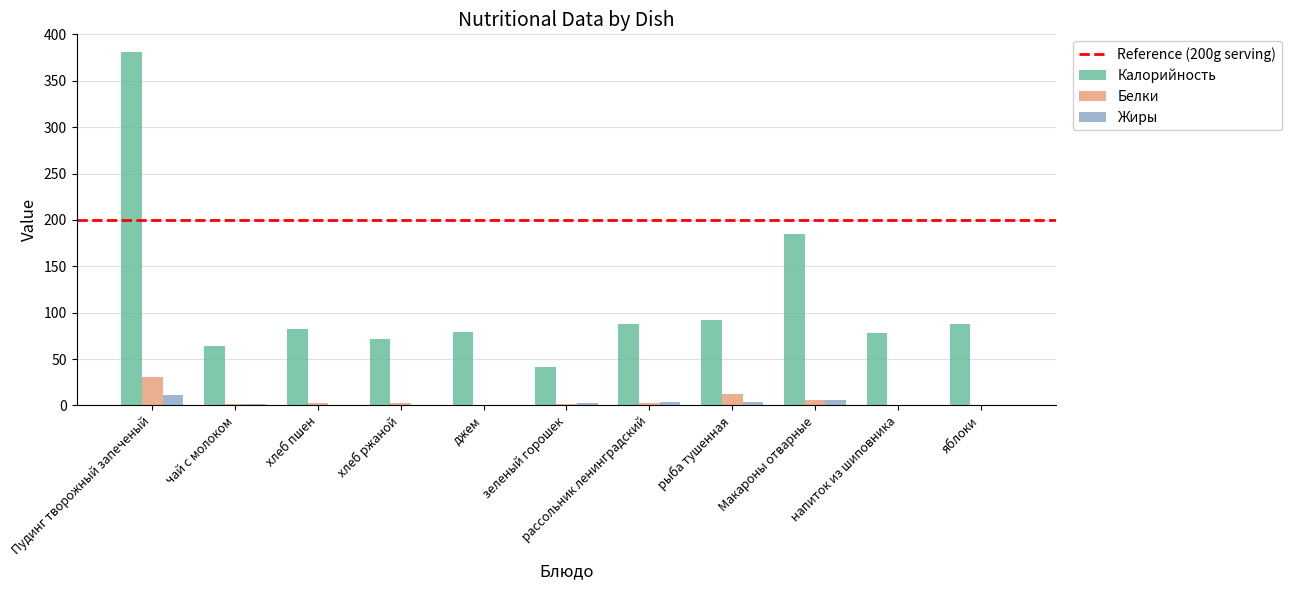

The value of Белки at Пудинг творожный запеченый is 30.1. True or false?

True